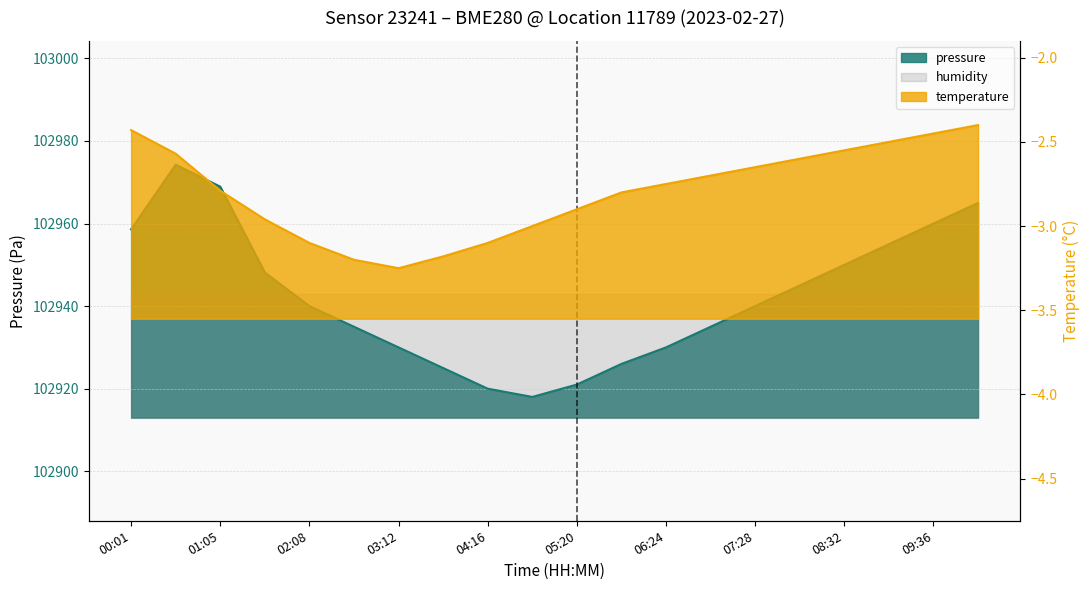

Rank the series at 01:05 from lowest to highest value.

temperature, pressure